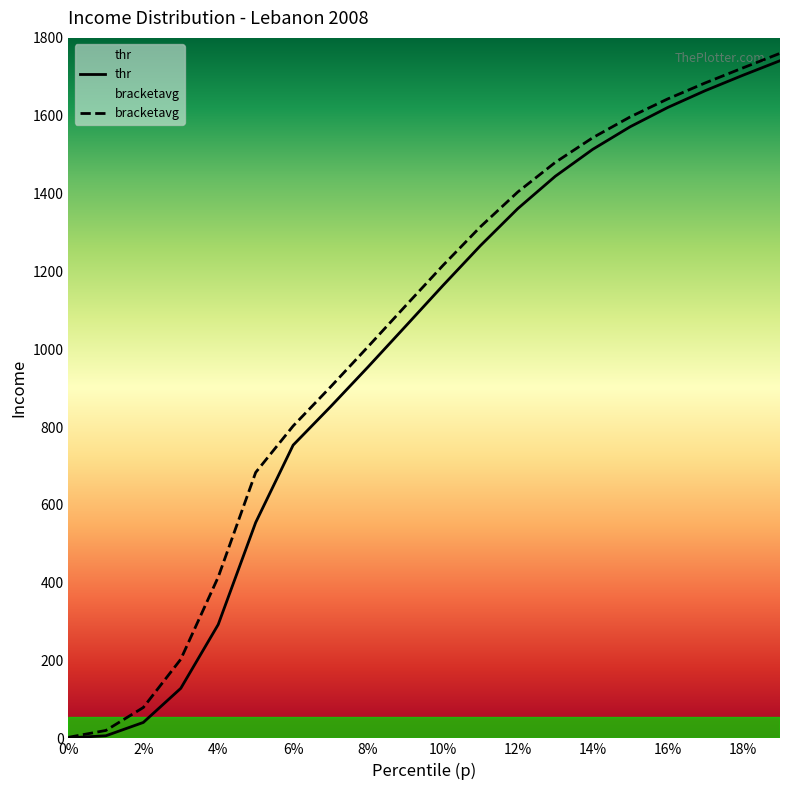

What is the difference between the bracketavg values at 0.17 and 0.01?

1663.8